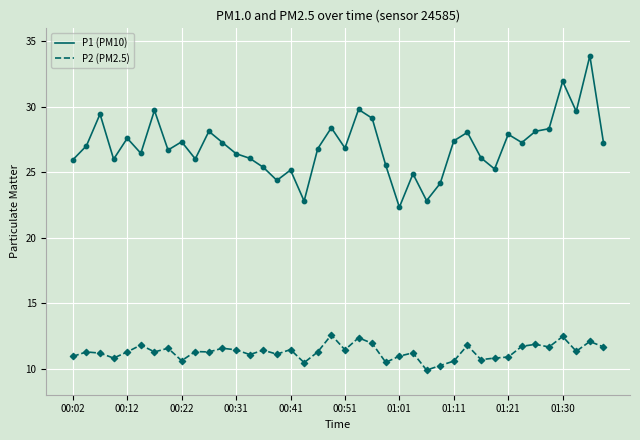

Which series has the widest spread of values?

P1 (PM10)